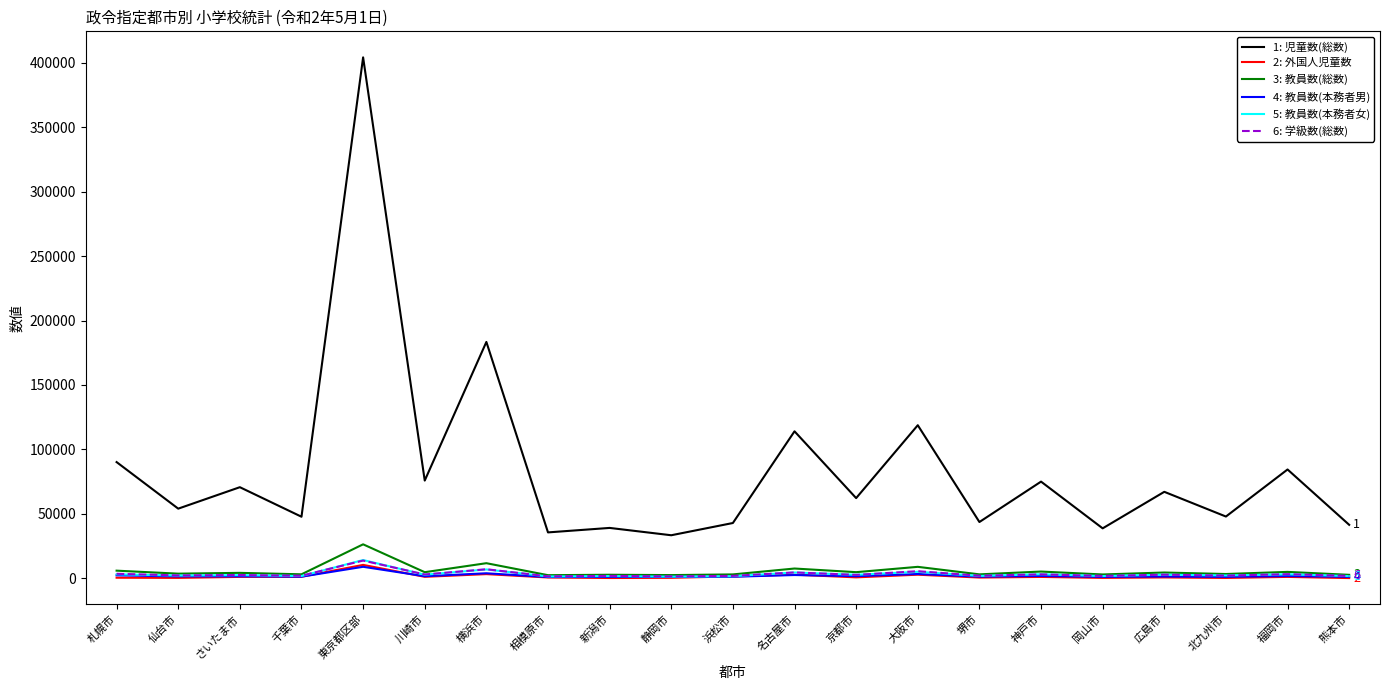

At which category is the sum across all series the highest?

東京都区部